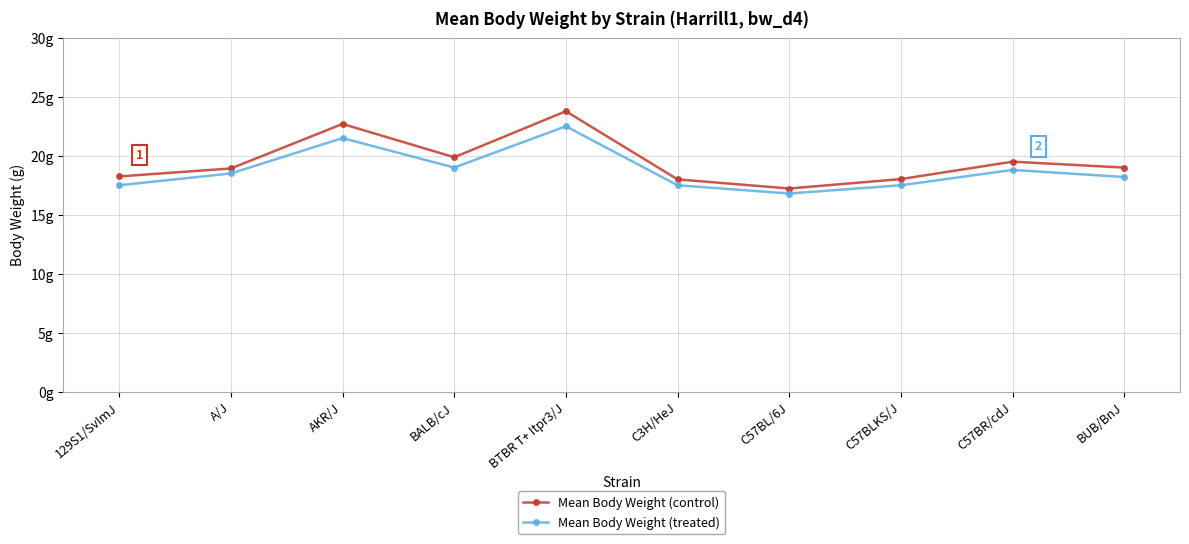

Does the chart have visible grid lines?

Yes